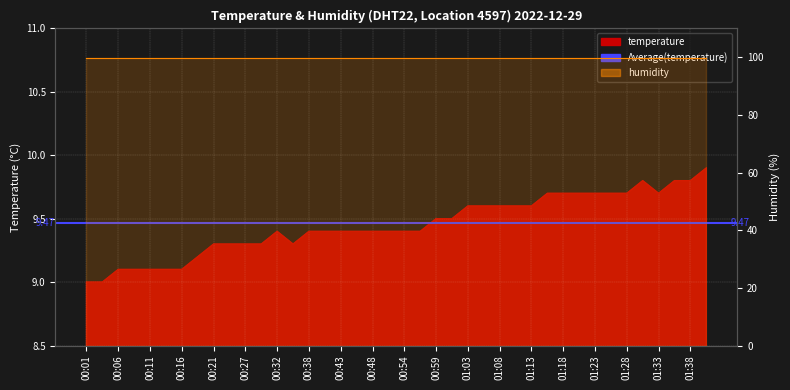

True or false: there are more than 2 points higher than both neighbors.

False